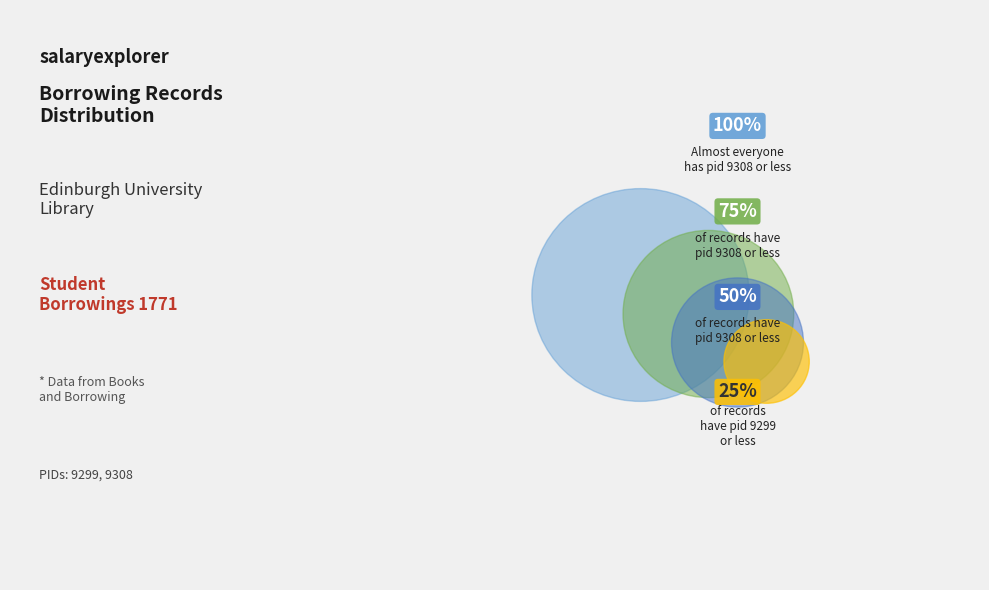

True or false: Edinburgh University Library (pid 9308) accounts for 64% of the total.

False